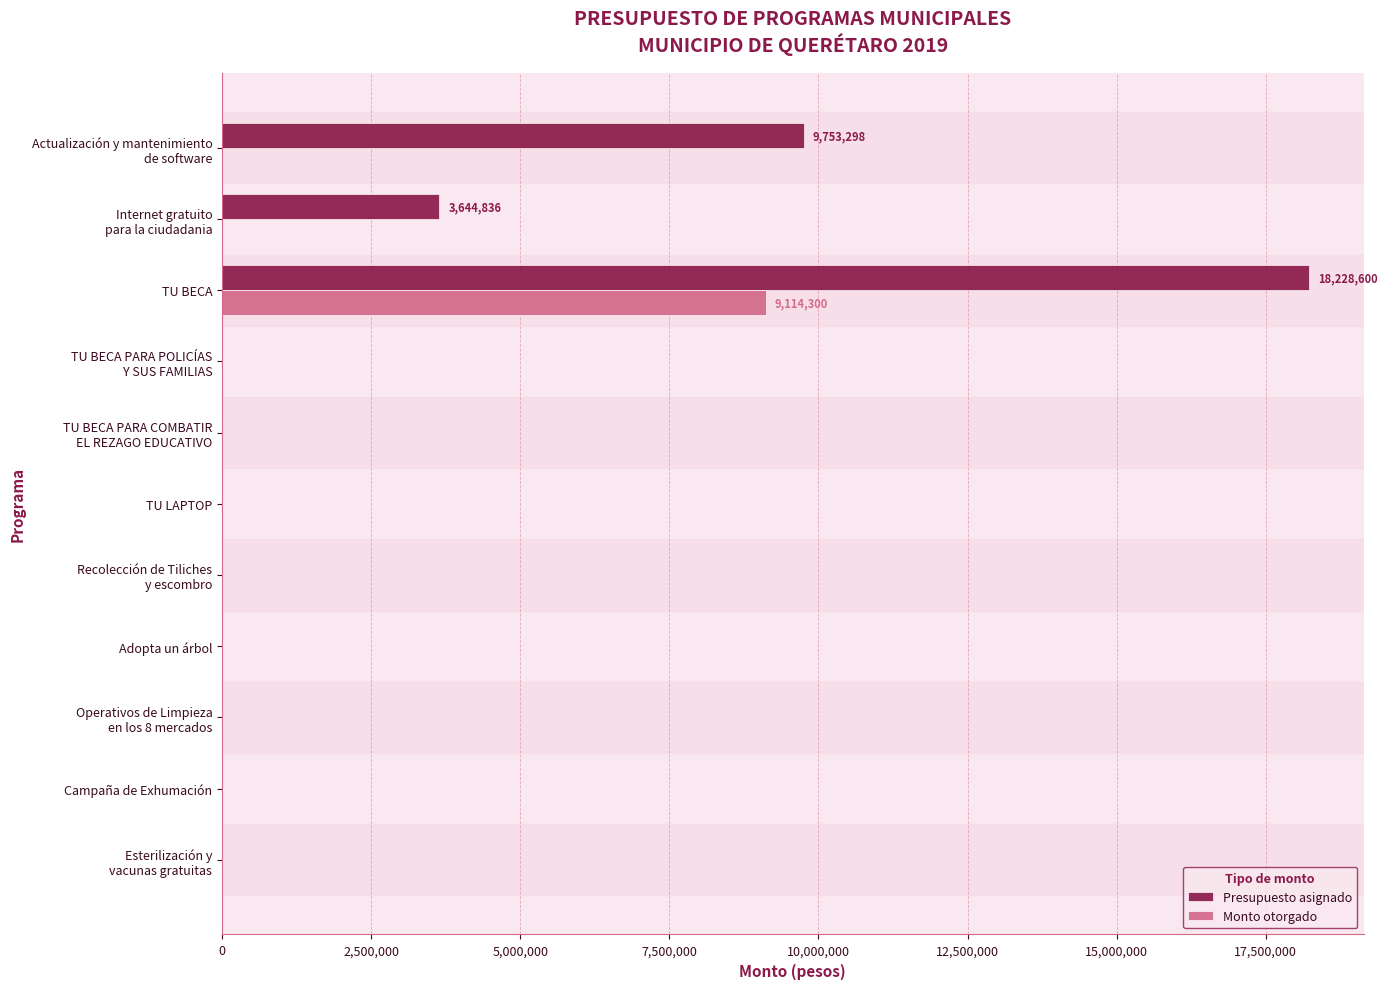

The value of Presupuesto asignado at Adopta un árbol is -7761083. True or false?

False